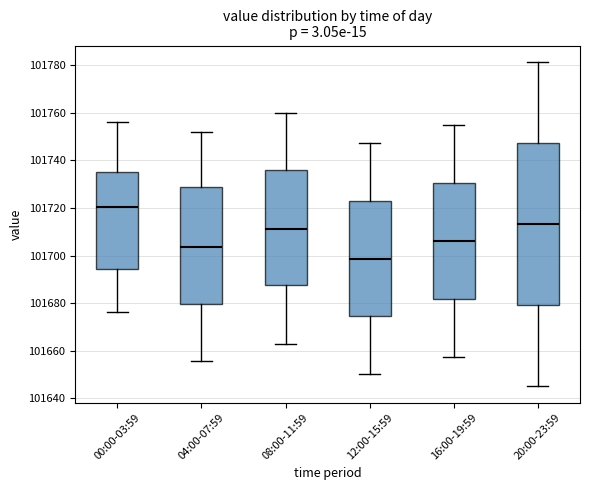

Reading left to right, read every box against the y-axis: the position of its median line, the range the box covers, and the ends of its whiskers. The values are not printed on the chart, so give them approximately, as read against the axis.

00:00-03:59: median 101720, box 101694 to 101736, whiskers 101676 to 101756
04:00-07:59: median 101704, box 101680 to 101728, whiskers 101656 to 101752
08:00-11:59: median 101712, box 101688 to 101736, whiskers 101662 to 101760
12:00-15:59: median 101698, box 101674 to 101724, whiskers 101650 to 101748
16:00-19:59: median 101706, box 101682 to 101730, whiskers 101658 to 101756
20:00-23:59: median 101714, box 101680 to 101748, whiskers 101646 to 101782